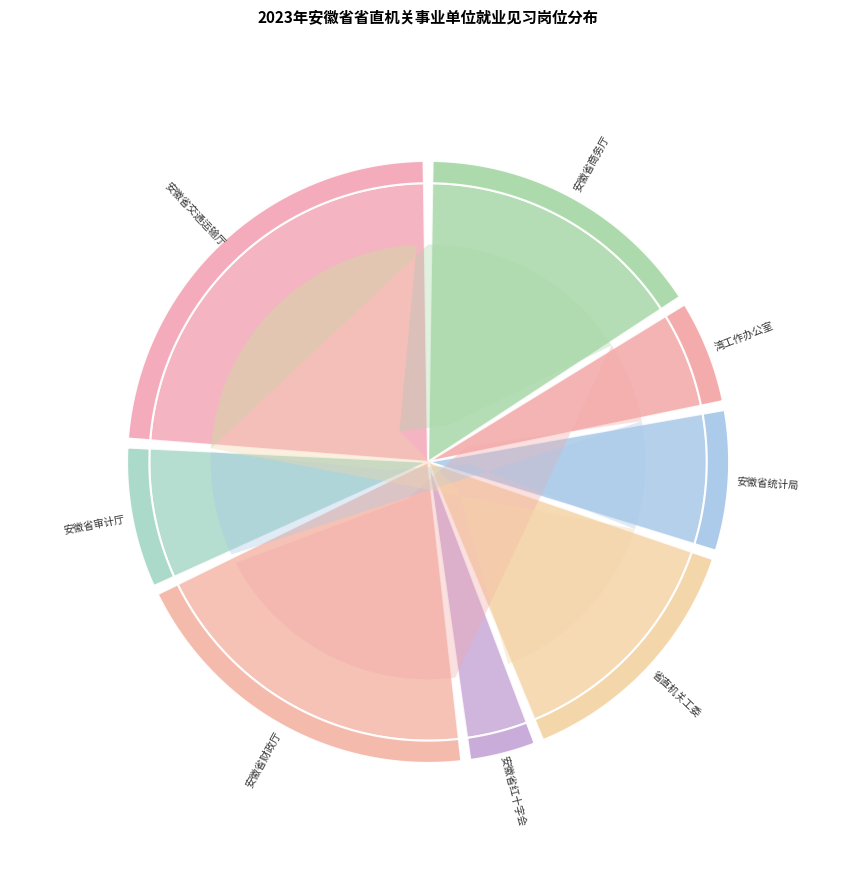

Count the number of slices in the pie.

8